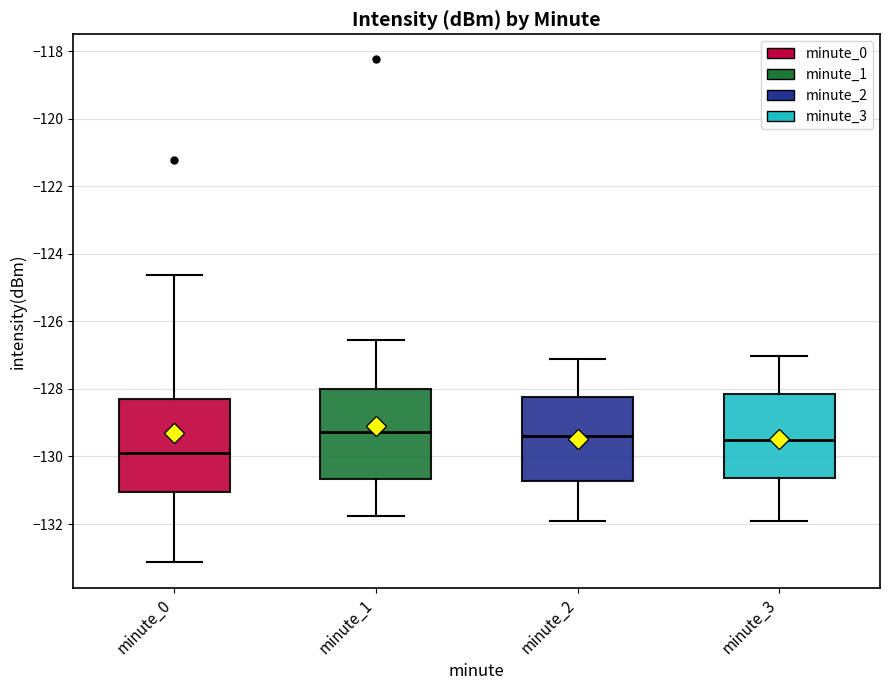

Reading left to right, read every box against the y-axis: the position of its median line, the range the box covers, and the ends of its whiskers. The values are not printed on the chart, so give them approximately, as read against the axis.

minute_0: median -129.8, box -131.0 to -128.2, whiskers -133.2 to -124.6
minute_1: median -129.2, box -130.6 to -128.0, whiskers -131.8 to -126.6
minute_2: median -129.4, box -130.8 to -128.2, whiskers -132.0 to -127.2
minute_3: median -129.6, box -130.6 to -128.2, whiskers -132.0 to -127.0